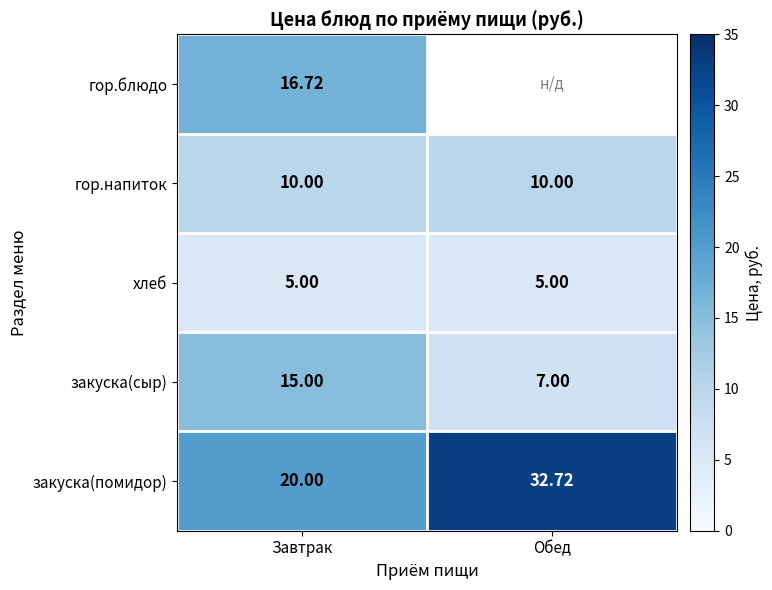

Is the value of закуска(помидор) at Обед greater than the value of хлеб at Обед?

Yes